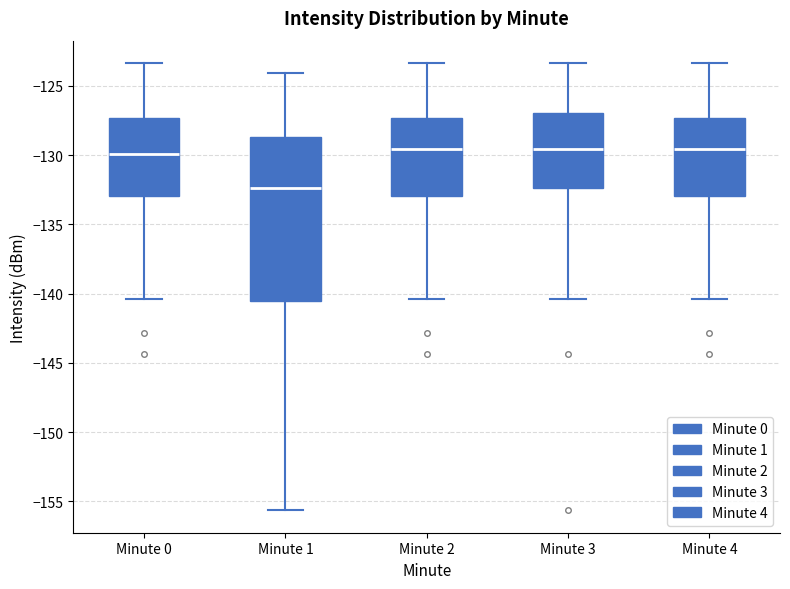

Where is the lower edge of the box for Minute 2 on the y-axis? The values are not printed on the chart, so give them approximately, as read against the axis.

-133.0